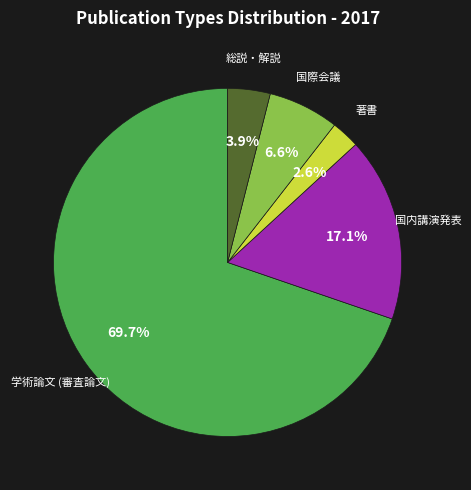

Combined, do 国内講演発表 and 総説・解説 account for over 50%?

No